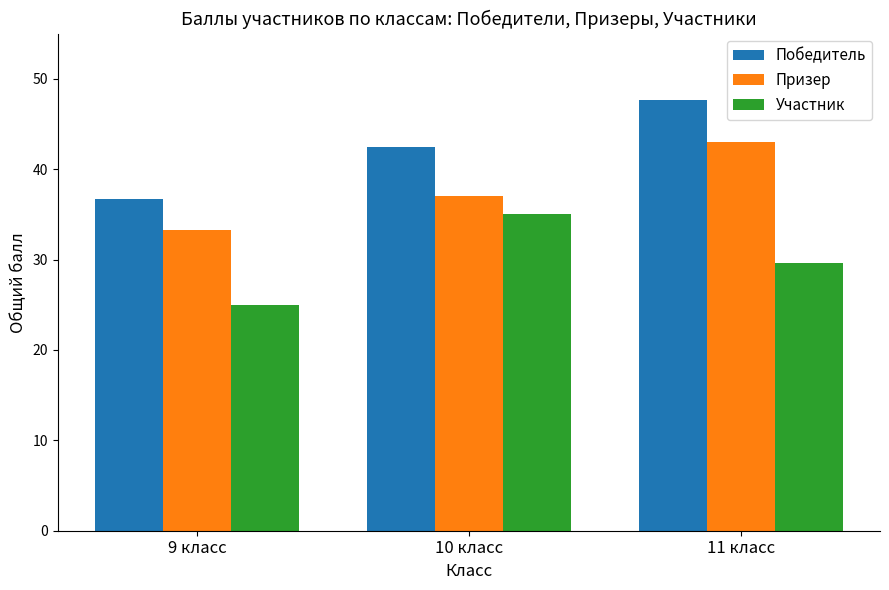

Which series changed the most between 9 класс and 10 класс?

Участник